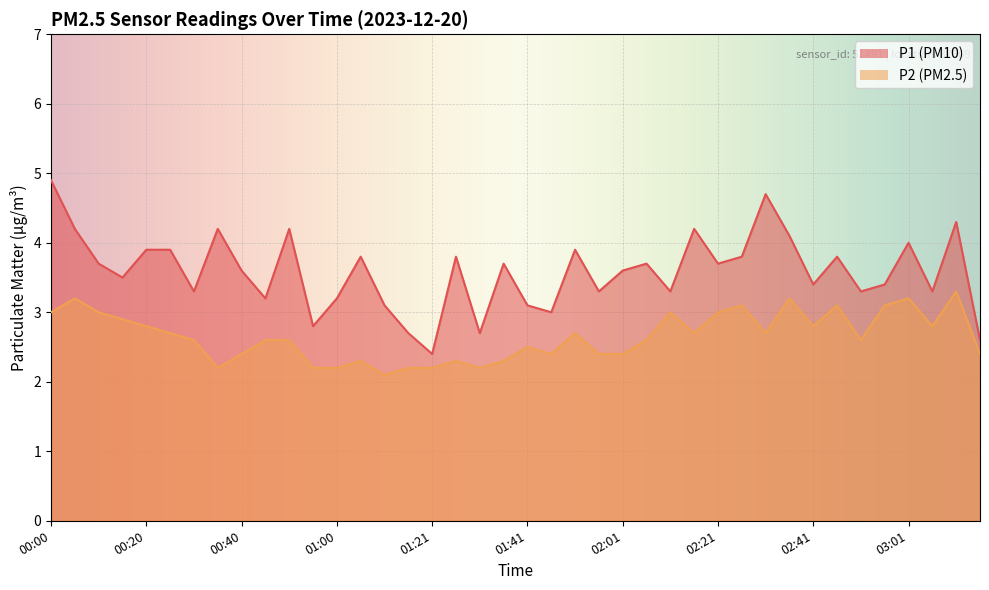

How many categories are shown in the chart?

40